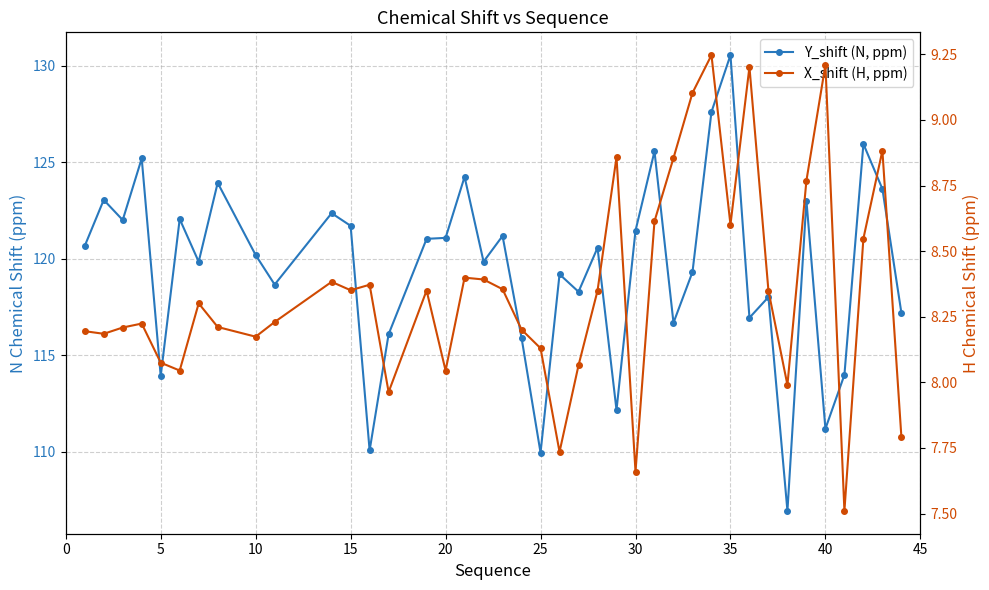

At how many categories does at least one series exceed 66?

40